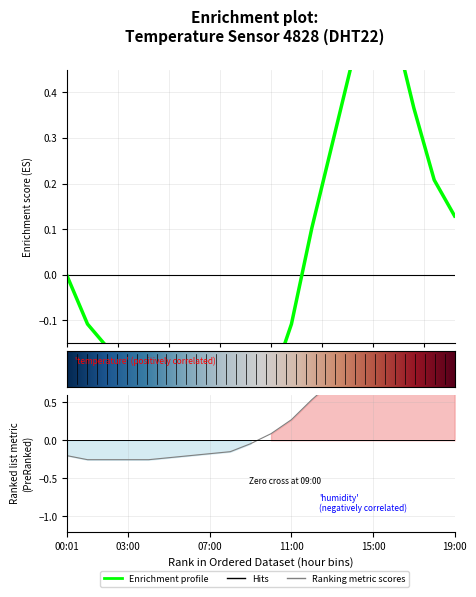

Does the chart have visible grid lines?

Yes